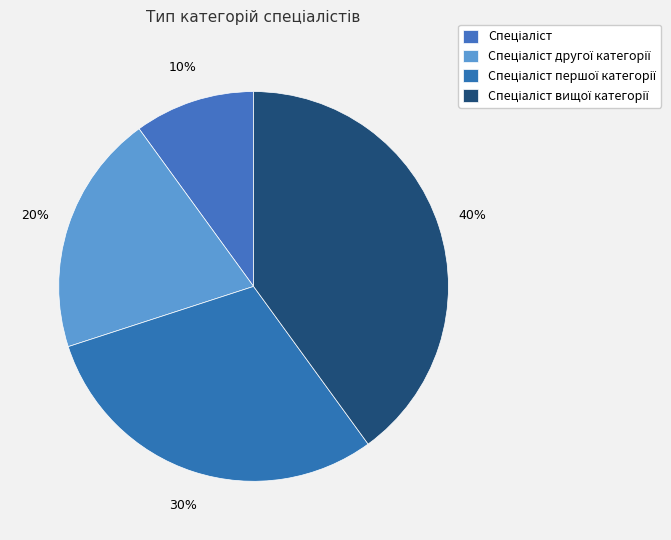

Count the number of slices in the pie.

4